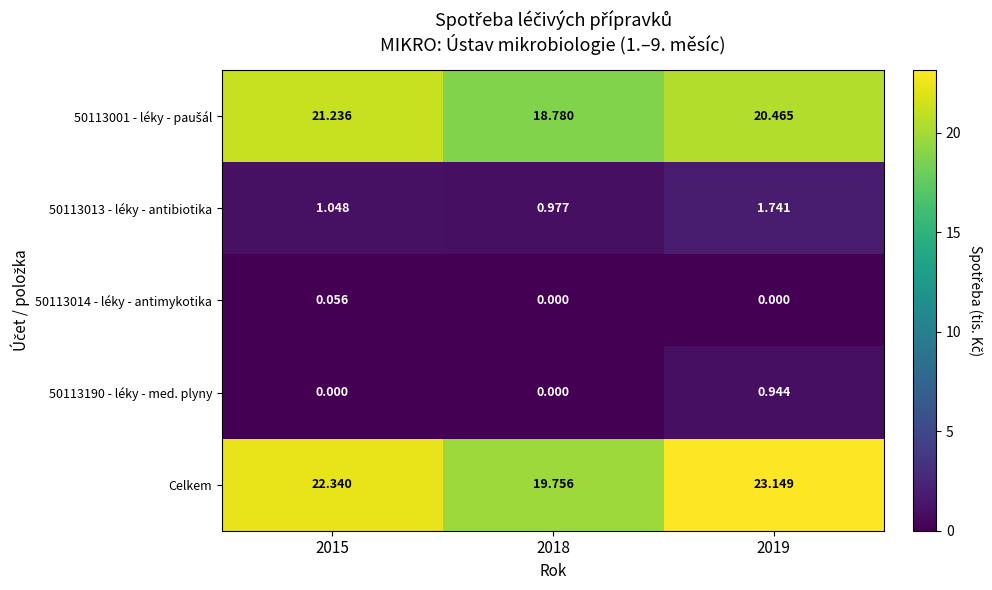

Which series has the largest total across all categories?

Celkem